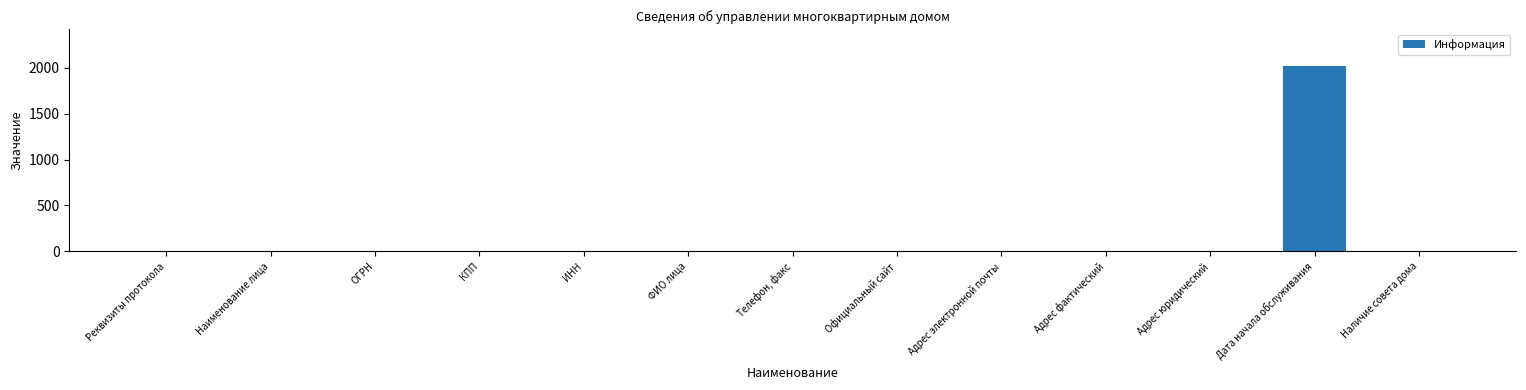

Does the chart contain stacked bars?

No